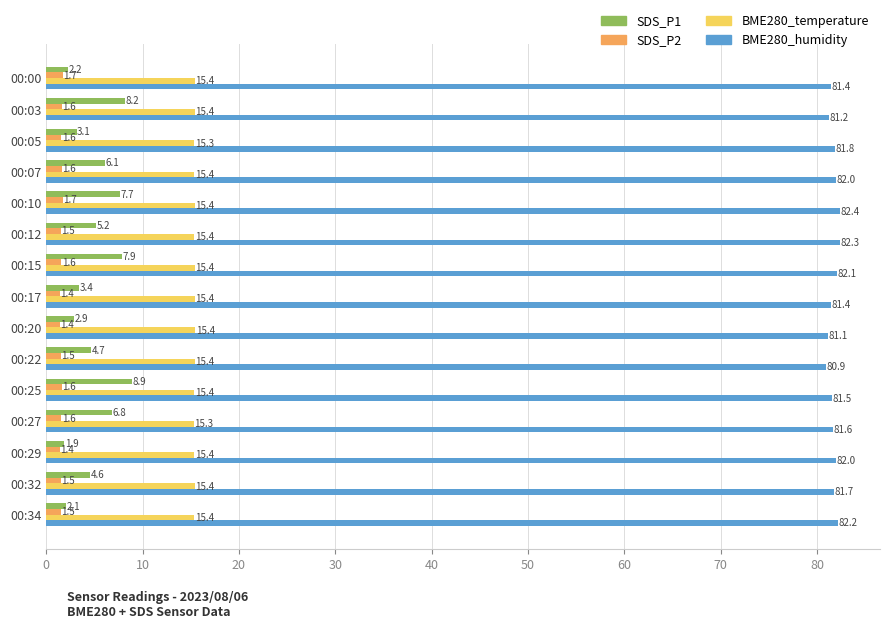

At 00:27, list the series in order from smallest to largest.

SDS_P2, SDS_P1, BME280_temperature, BME280_humidity